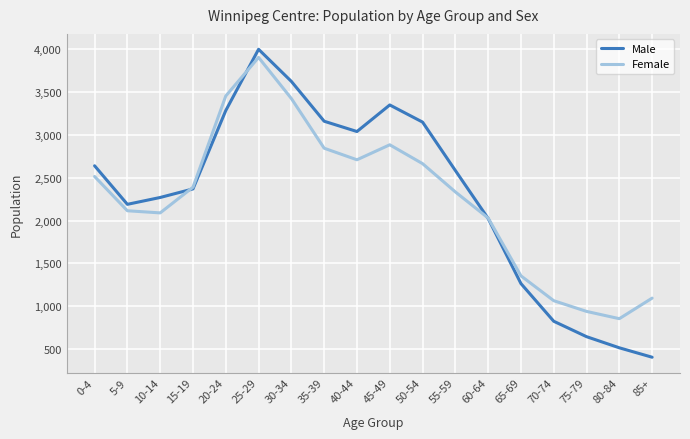

Which category has the lowest value in the Male series?

85+